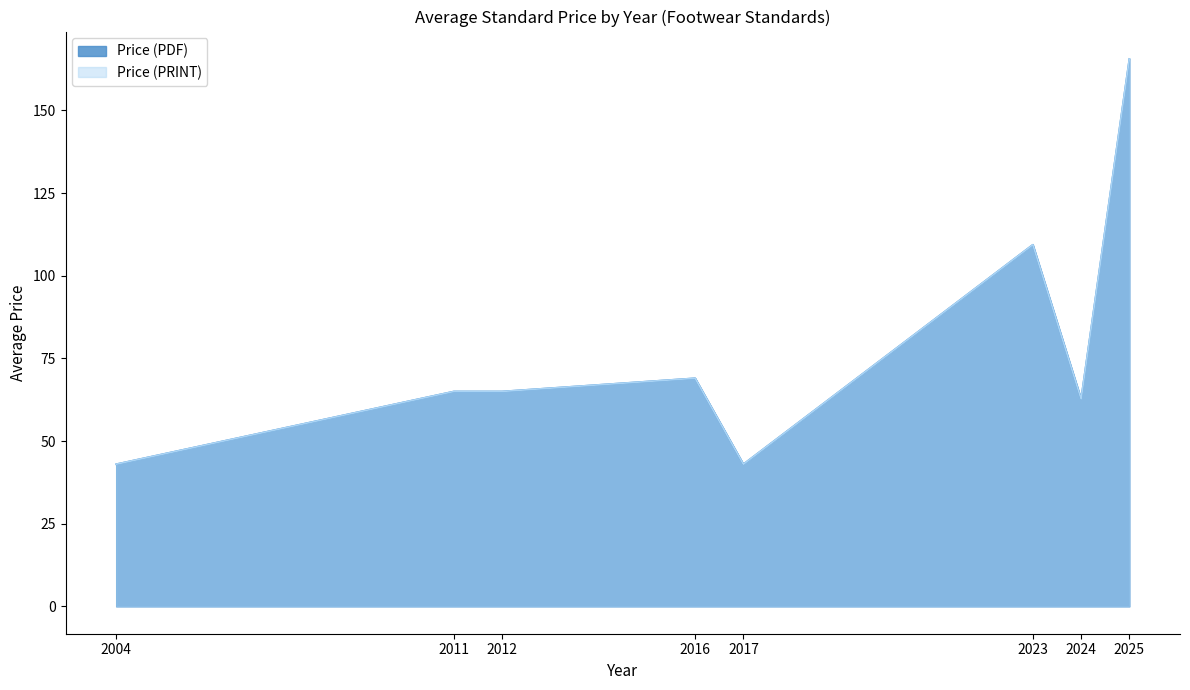

What are all the series names shown in the legend?

Price (PDF), Price (PRINT)